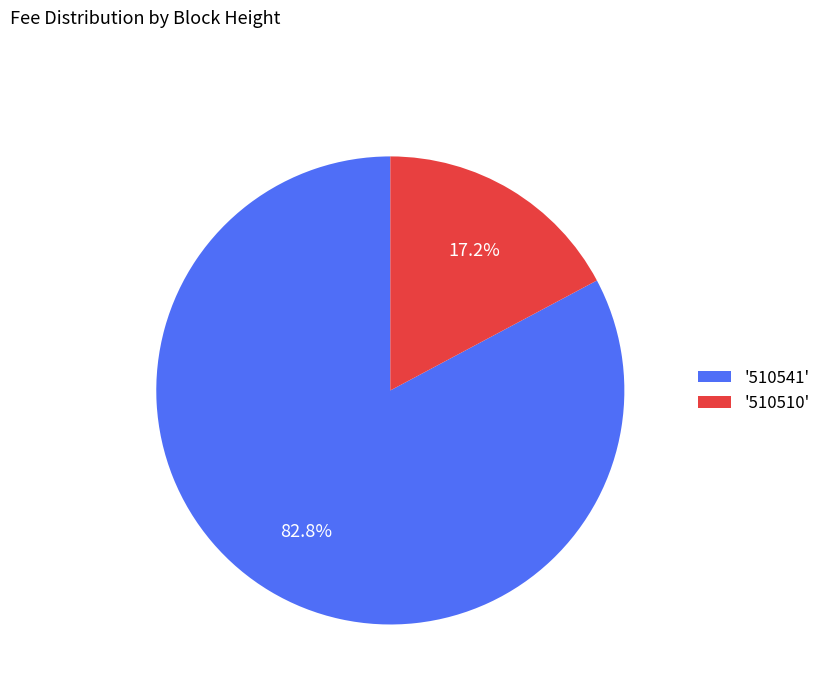

What percentage do '510541' and '510510' together represent?

100.0%